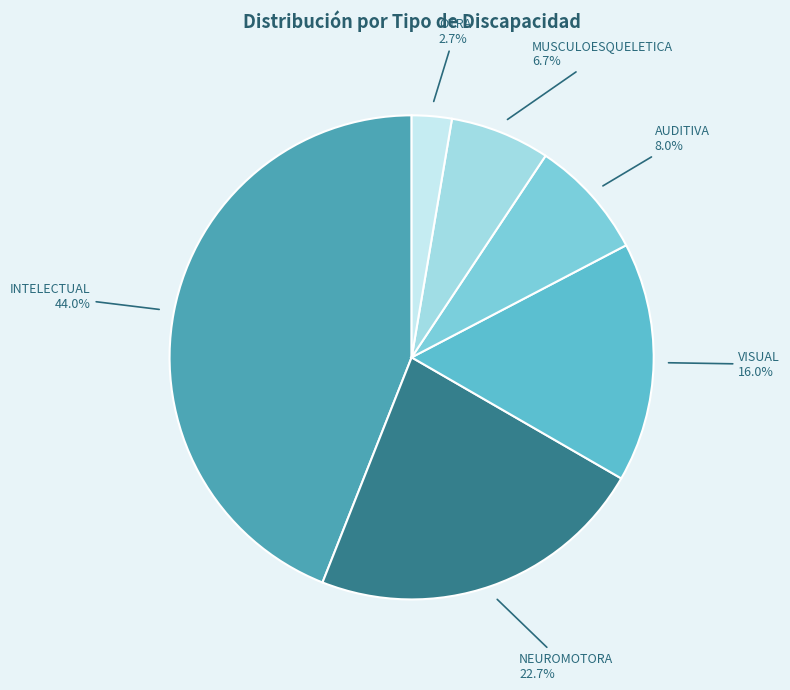

Do VISUAL and INTELECTUAL together represent more than half of the pie?

Yes